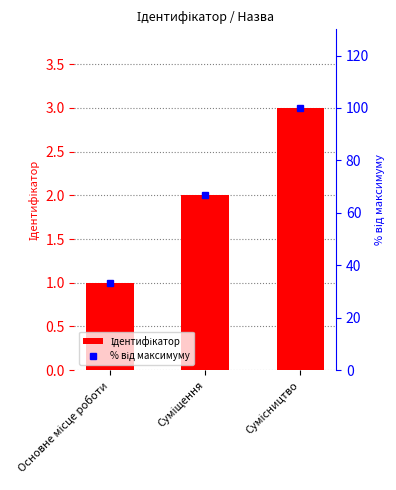

Reading left to right, list all the values displayed in this chart.

Ідентифікатор: Основне місце роботи=1.0	Суміщення=2.0	Сумісництво=3.0
% від максимуму: Основне місце роботи=33.3	Суміщення=66.7	Сумісництво=100.0